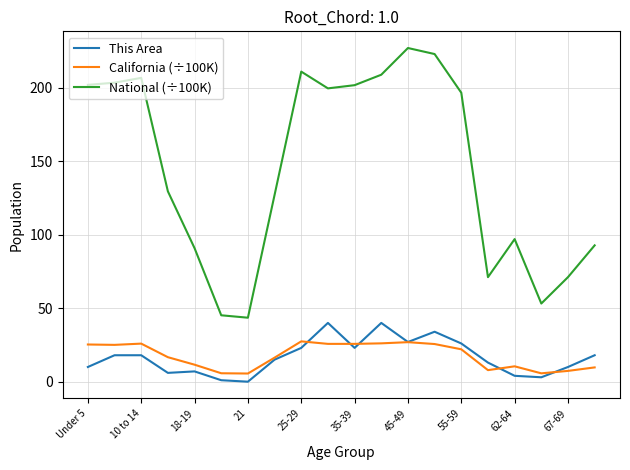

List the series in order of their peak value, highest first.

National (÷100K), This Area, California (÷100K)